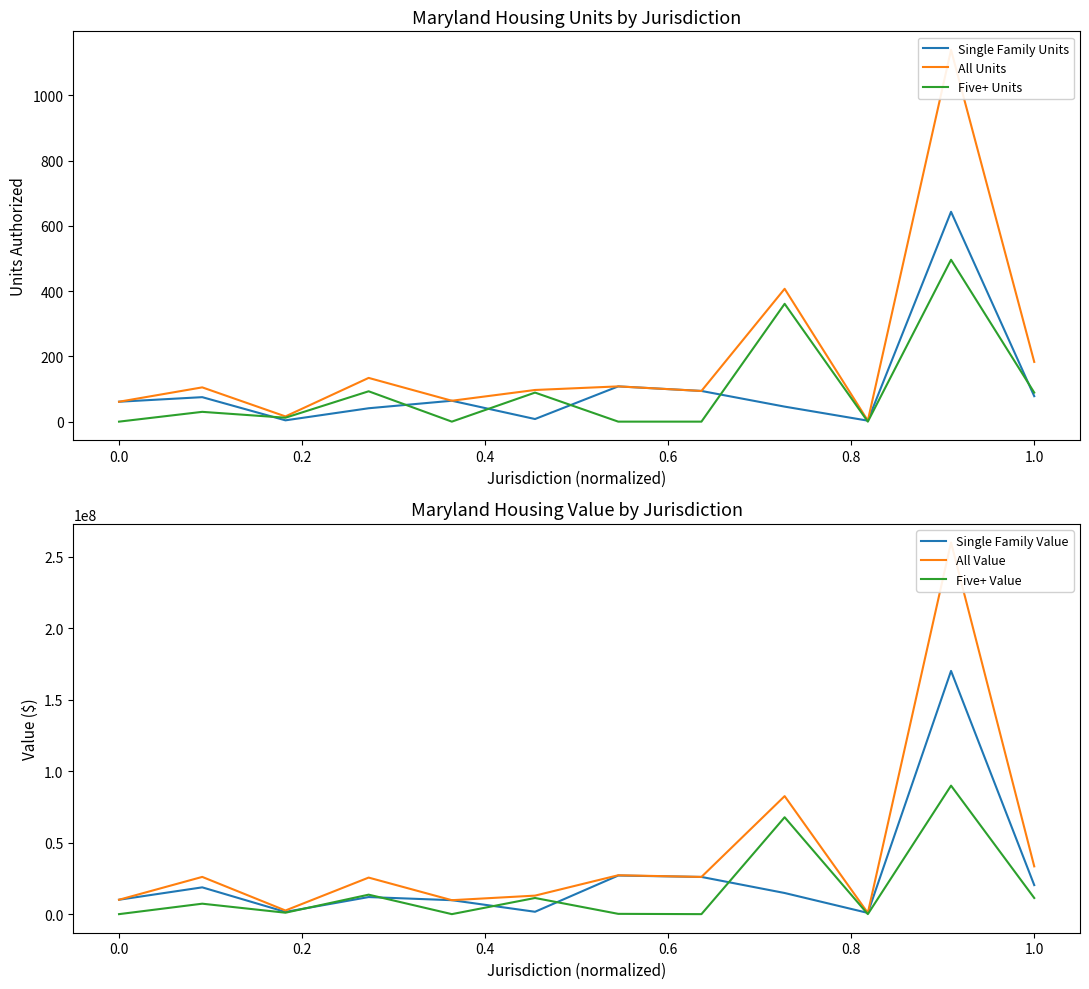

What is the highest value of the Single Family Value series?

170046813